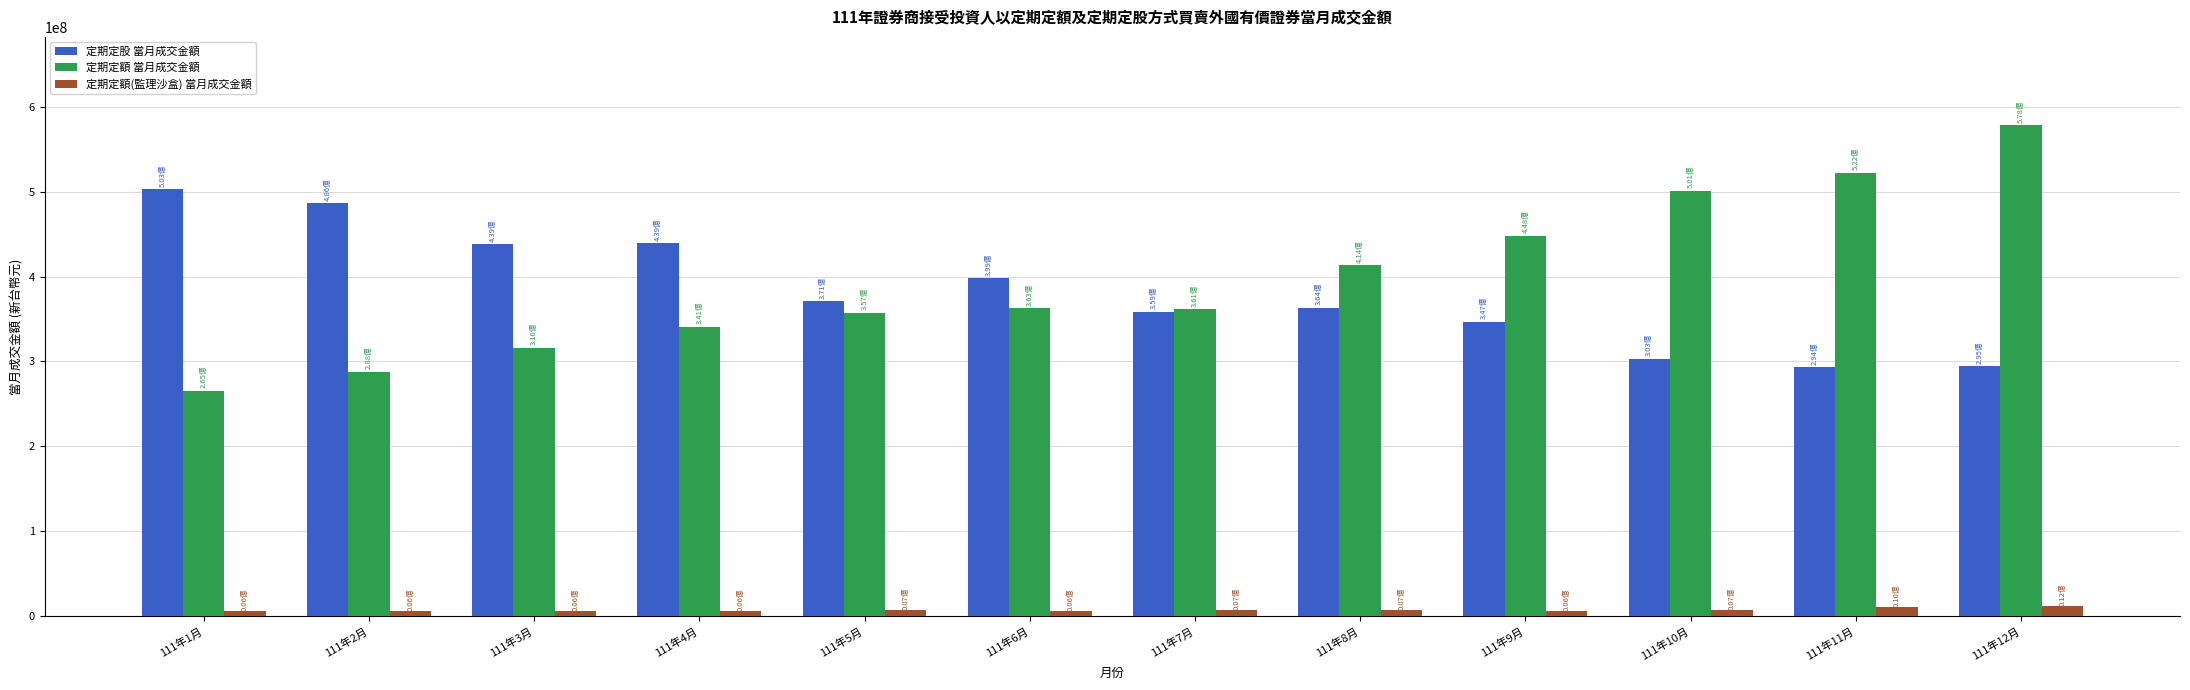

Is the value of 定期定股 當月成交金額 at 111年9月 greater than the value of 定期定額(監理沙盒) 當月成交金額 at 111年7月?

Yes